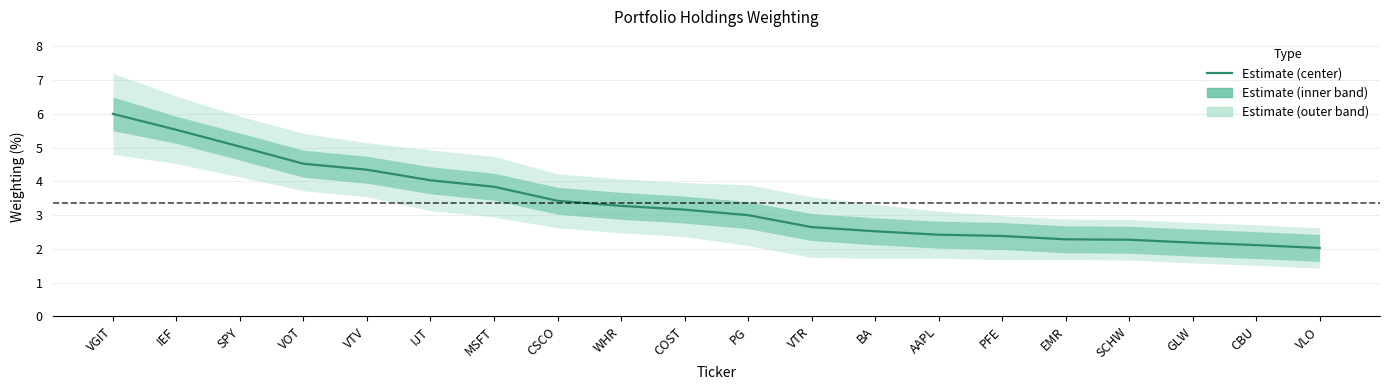

What is the difference between the values at IJT and MSFT?

0.2